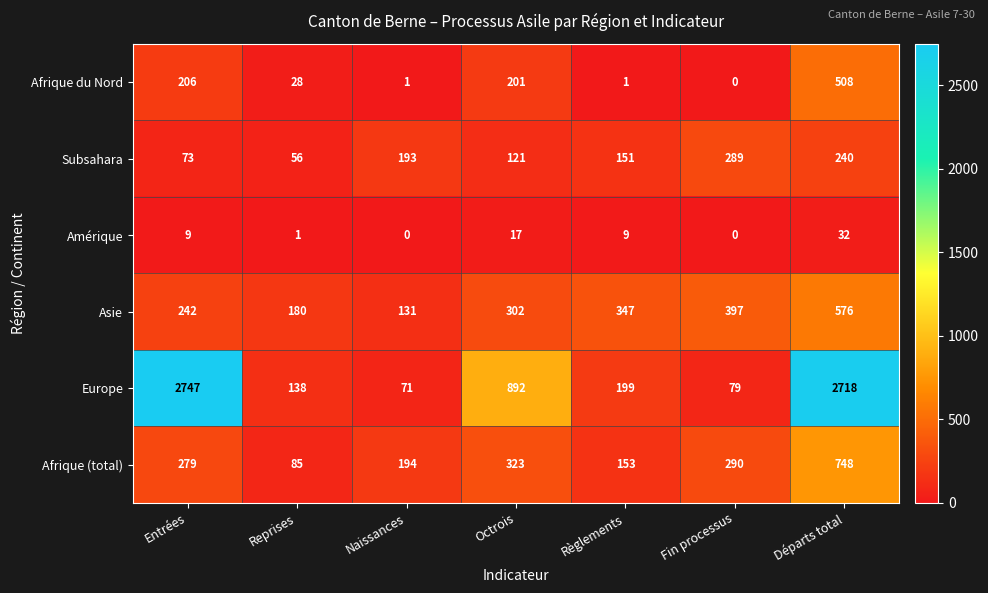

True or false: Asie has a value of 408 at Octrois.

False